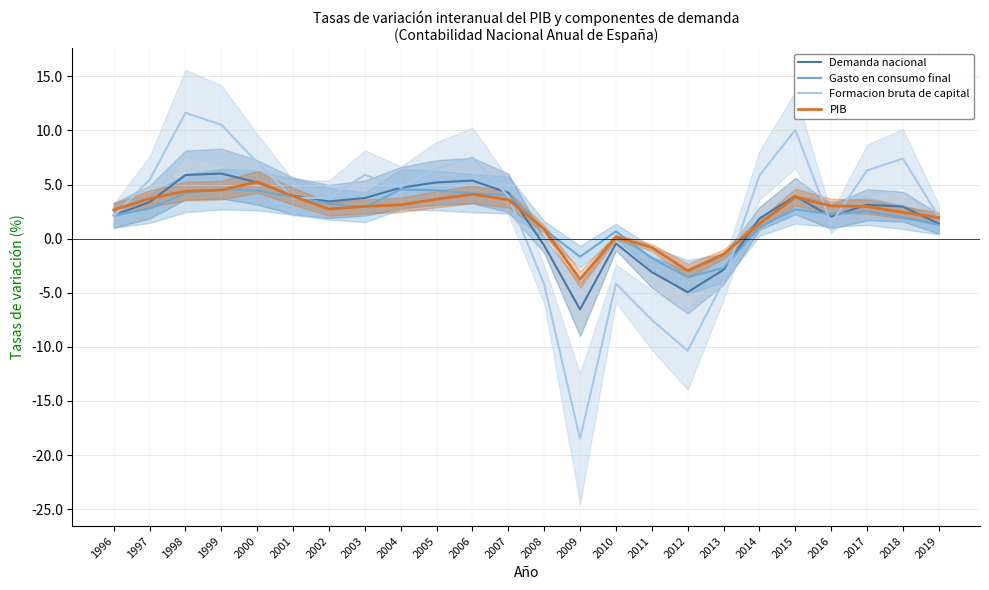

Reading left to right, list all the values displayed in this chart.

Demanda nacional: 1996=2.2	1997=3.4	1998=5.9	1999=6.0	2000=5.2	2001=4.0	2002=3.4	2003=3.8	2004=4.7	2005=5.2	2006=5.4	2007=4.2	2008=-0.6	2009=-6.5	2010=-0.4	2011=-3.1	2012=-4.9	2013=-2.9	2014=1.9	2015=3.9	2016=2.0	2017=3.1	2018=3.0	2019=1.4
Gasto en consumo final: 1996=2.1	1997=2.8	1998=4.2	1999=4.6	2000=4.5	2001=3.9	2002=3.2	2003=2.9	2004=4.6	2005=4.5	2006=4.2	2007=4.0	2008=0.9	2009=-1.7	2010=0.7	2011=-1.8	2012=-3.6	2013=-2.7	2014=1.1	2015=2.7	2016=2.3	2017=2.5	2018=2.0	2019=1.3
Formacion bruta de capital: 1996=2.1	1997=5.5	1998=11.6	1999=10.5	2000=7.0	2001=3.8	2002=3.7	2003=5.9	2004=4.8	2005=6.5	2006=7.5	2007=3.9	2008=-4.2	2009=-18.5	2010=-4.2	2011=-7.5	2012=-10.4	2013=-4.0	2014=5.8	2015=10.1	2016=1.4	2017=6.3	2018=7.4	2019=2.0
PIB: 1996=2.7	1997=3.7	1998=4.4	1999=4.5	2000=5.2	2001=3.9	2002=2.7	2003=3.0	2004=3.1	2005=3.7	2006=4.1	2007=3.6	2008=0.9	2009=-3.8	2010=0.2	2011=-0.8	2012=-3.0	2013=-1.4	2014=1.4	2015=3.8	2016=3.0	2017=3.0	2018=2.4	2019=2.0